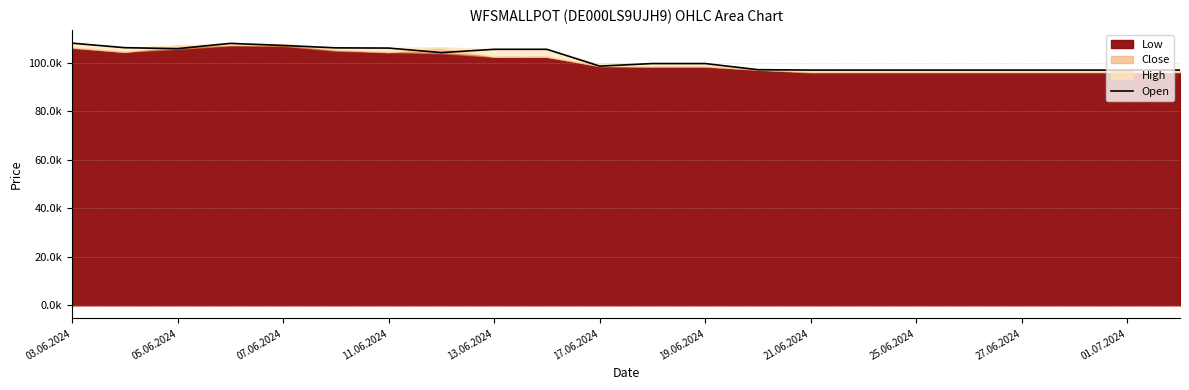

What is the average value?

101598